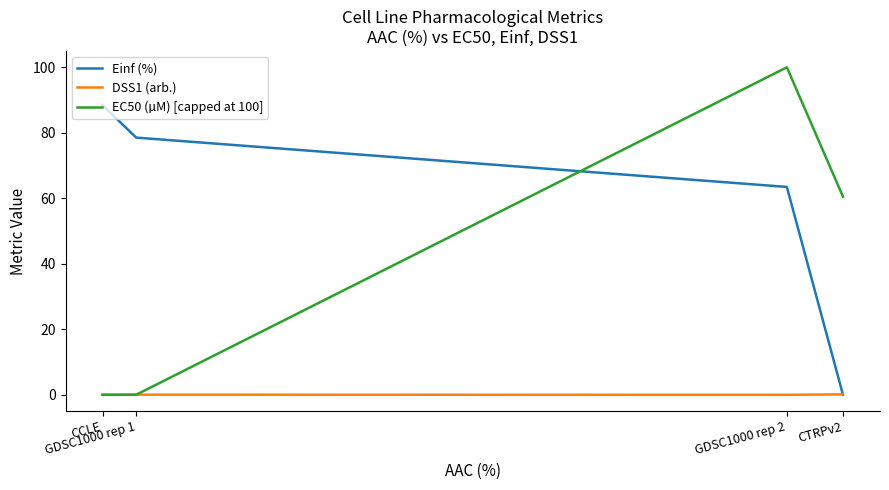

After their last crossing, which series has the higher values: Einf (%) or EC50 (µM) [capped at 100]?

EC50 (µM) [capped at 100]